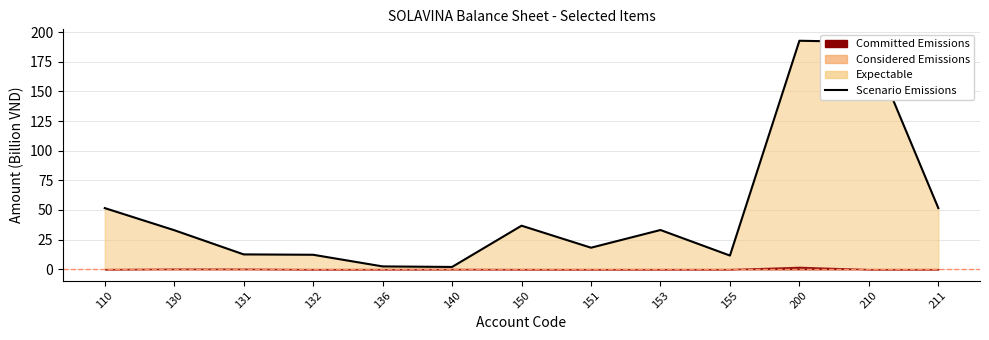

True or false: the data shows 2.3 at 136.

True